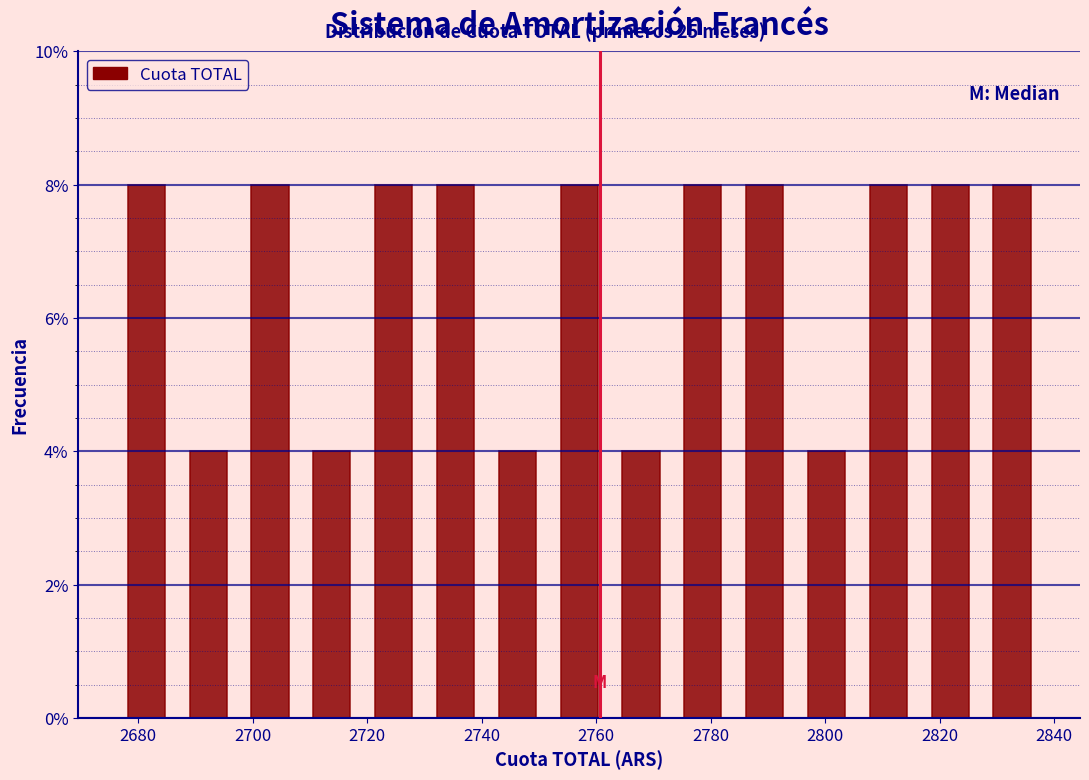

Reading left to right, transcribe this chart: for each bar, give the range it covers on the x-axis and its height. Neither the bar edges nor the heights are printed on the chart, so give them approximately, as read against the axes.

2676 to 2686: 8
2686 to 2698: 4
2698 to 2708: 8
2708 to 2720: 4
2720 to 2730: 8
2730 to 2740: 8
2740 to 2752: 4
2752 to 2762: 8
2762 to 2774: 4
2774 to 2784: 8
2784 to 2794: 8
2794 to 2806: 4
2806 to 2816: 8
2816 to 2828: 8
2828 to 2838: 8